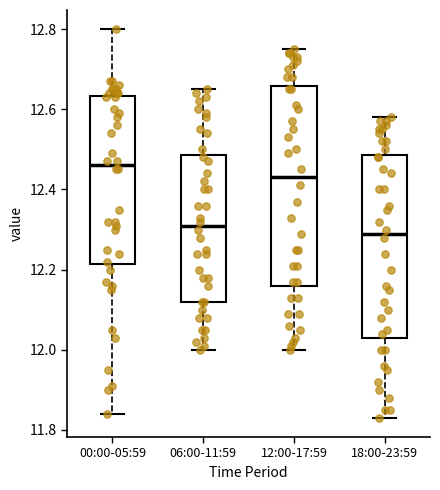

Where does the lower whisker of the box for 18:00-23:59 end on the y-axis? The values are not printed on the chart, so give them approximately, as read against the axis.

11.84